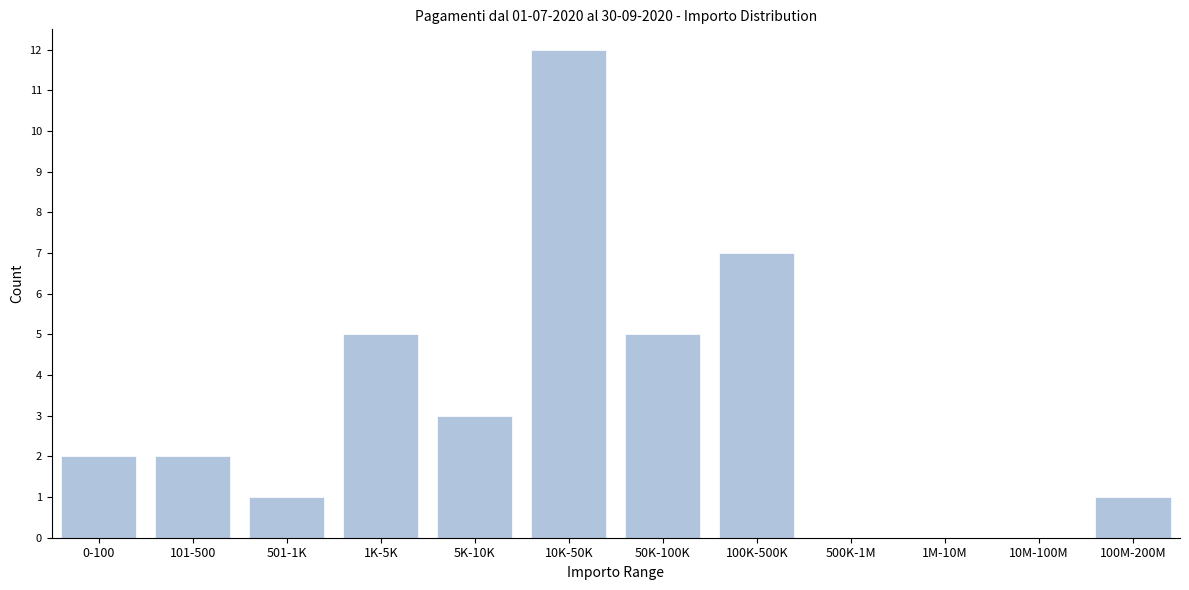

Reading left to right, what are all the values shown in this chart?

0-100=2	101-500=2	501-1K=1	1K-5K=5	5K-10K=3	10K-50K=12	50K-100K=5	100K-500K=7	500K-1M=0	1M-10M=0	10M-100M=0	100M-200M=1